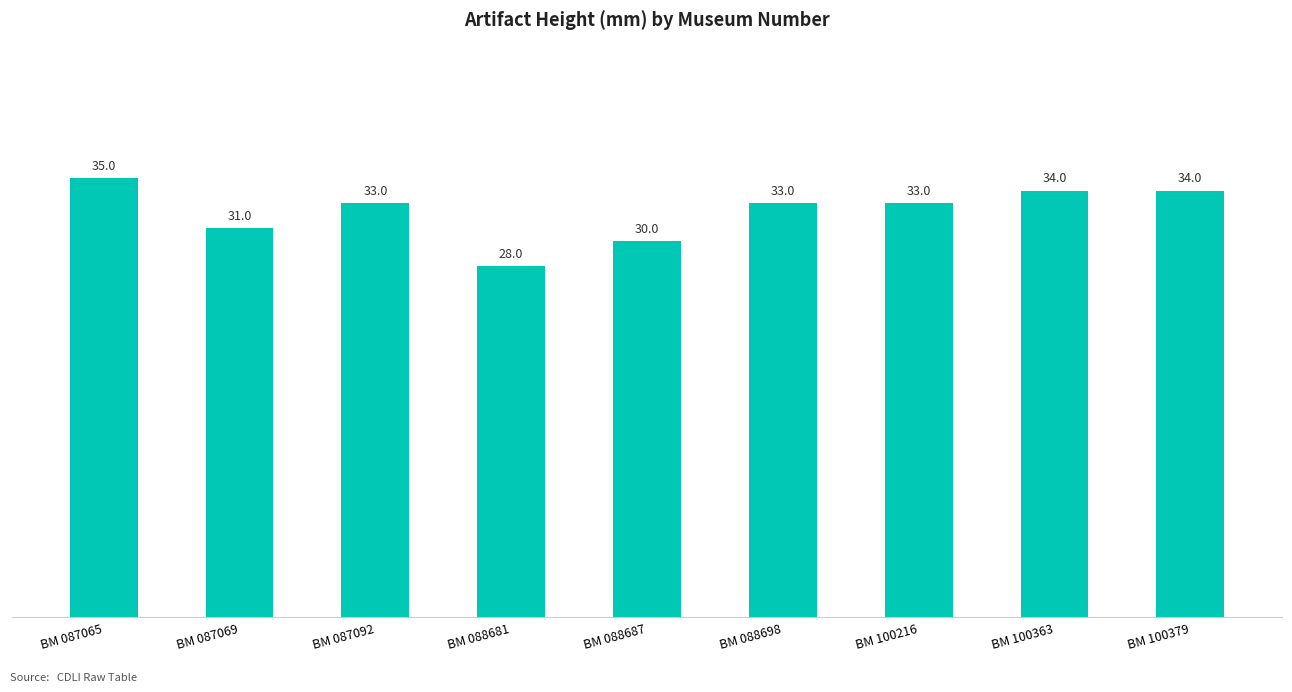

Approximately how many times larger is the value at BM 088687 compared to BM 087092?

0.9